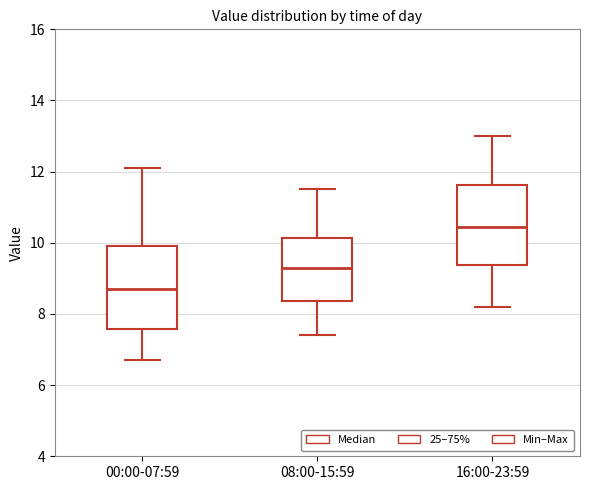

Which box has the highest median line?

16:00-23:59